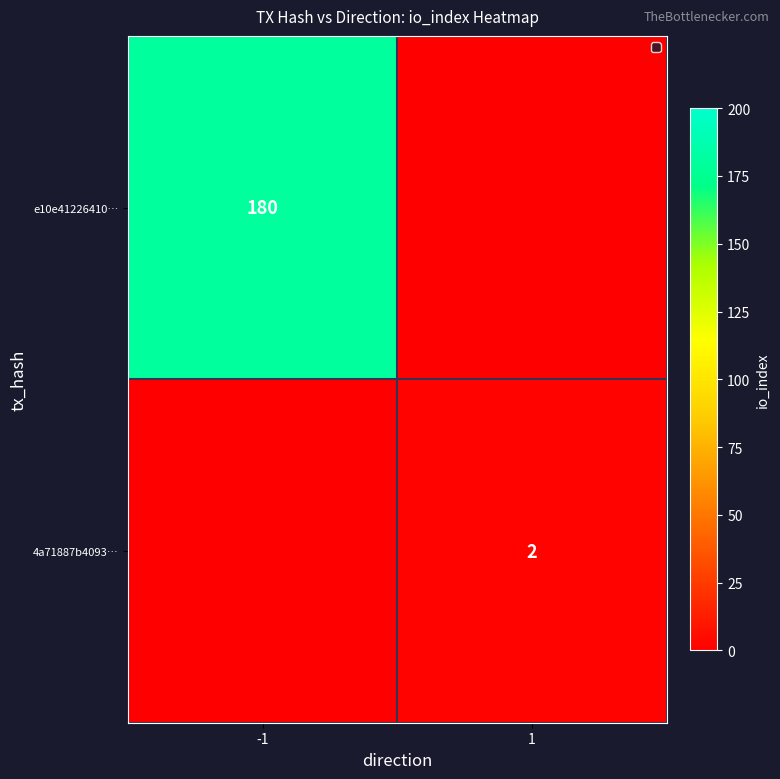

The 4a71887b4093… series shows 1 at 1. True or false?

False